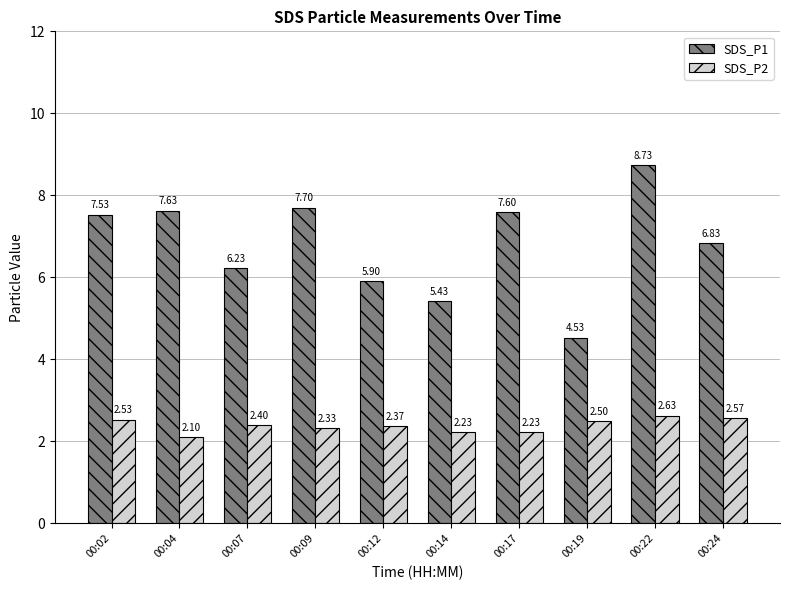

Count the number of categories in the chart.

10